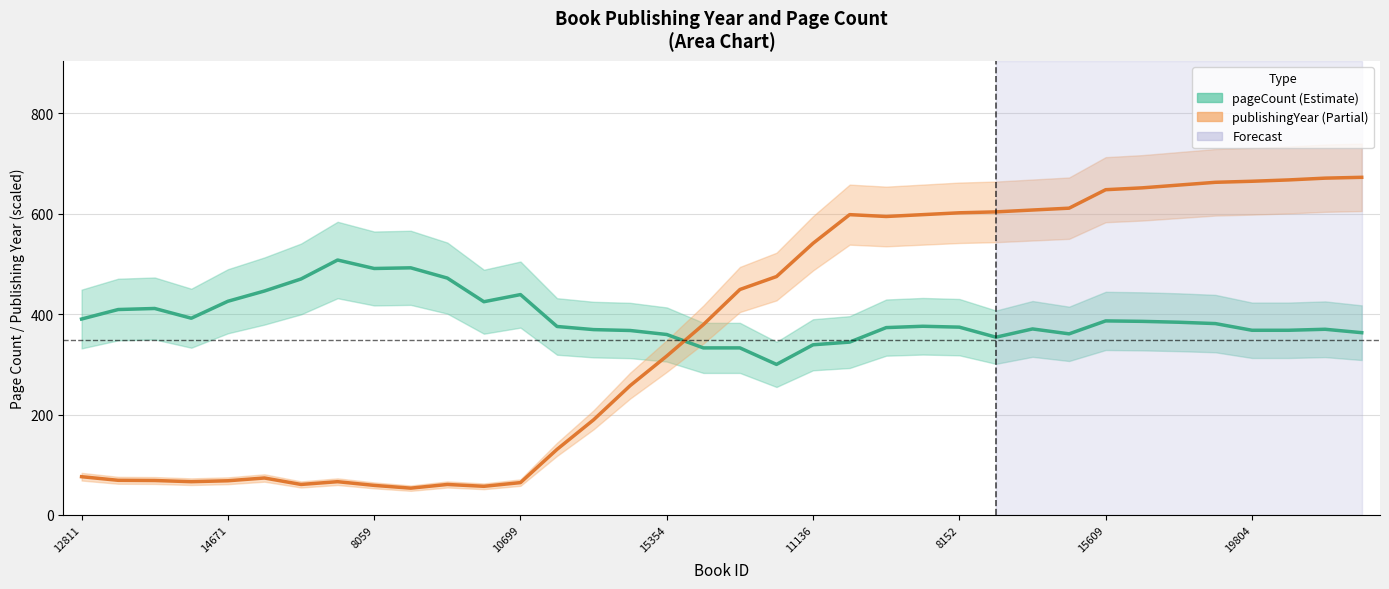

Which series has the largest total across all categories?

pageCount